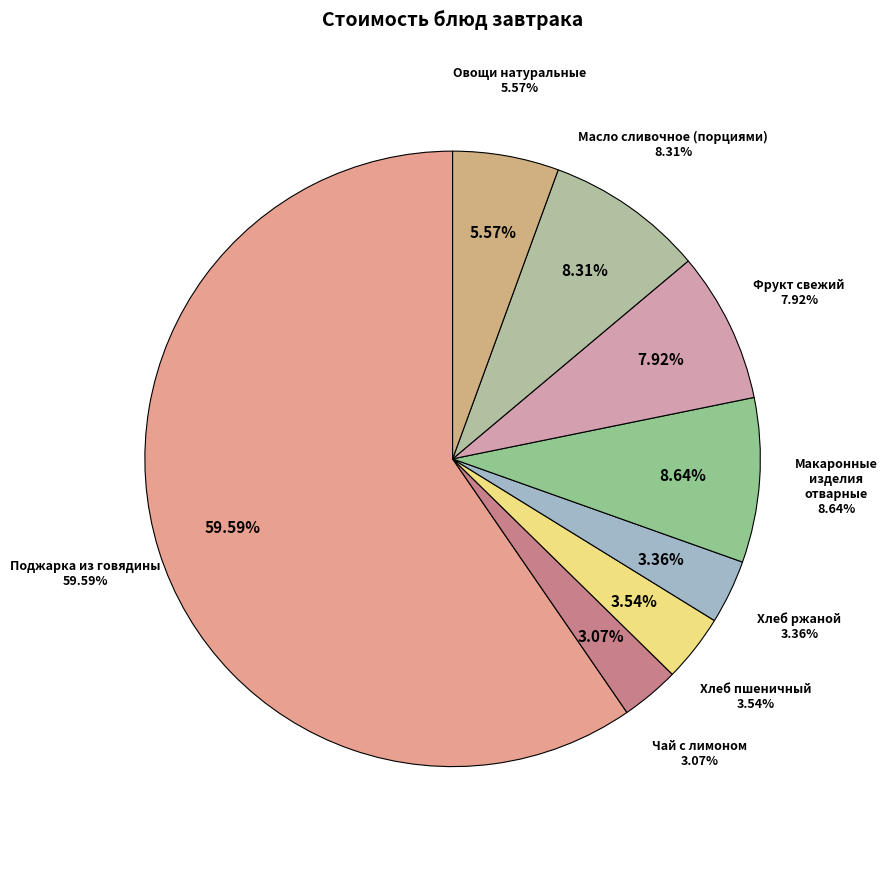

Which has a higher value, Макаронные изделия отварные or Поджарка из говядины?

Поджарка из говядины